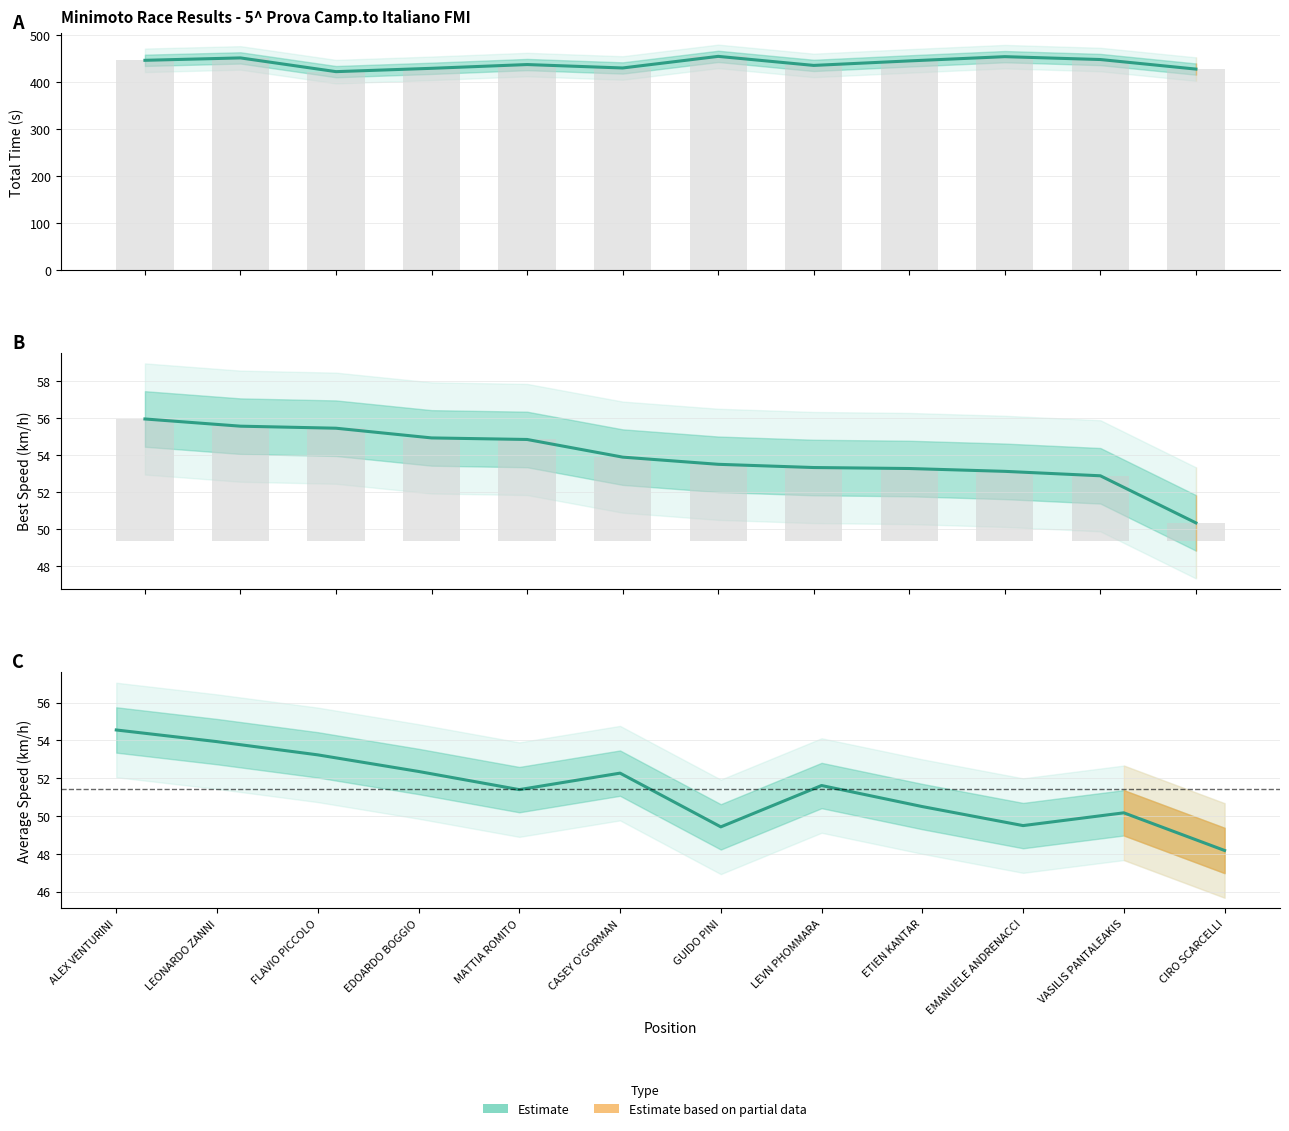

How many values in the Best Speed series are below 53?

2